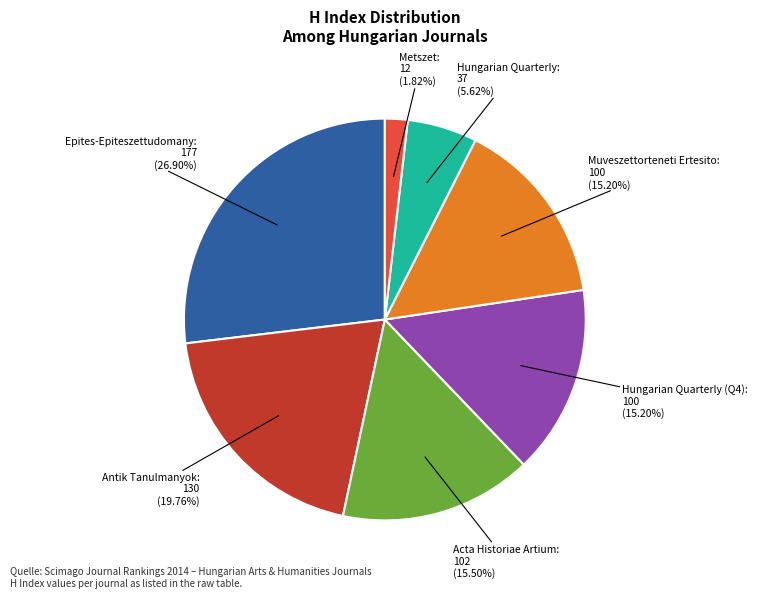

To the nearest percent, what is the combined percentage of Hungarian Quarterly (Q4) and Epites-Epiteszettudomany?

42%